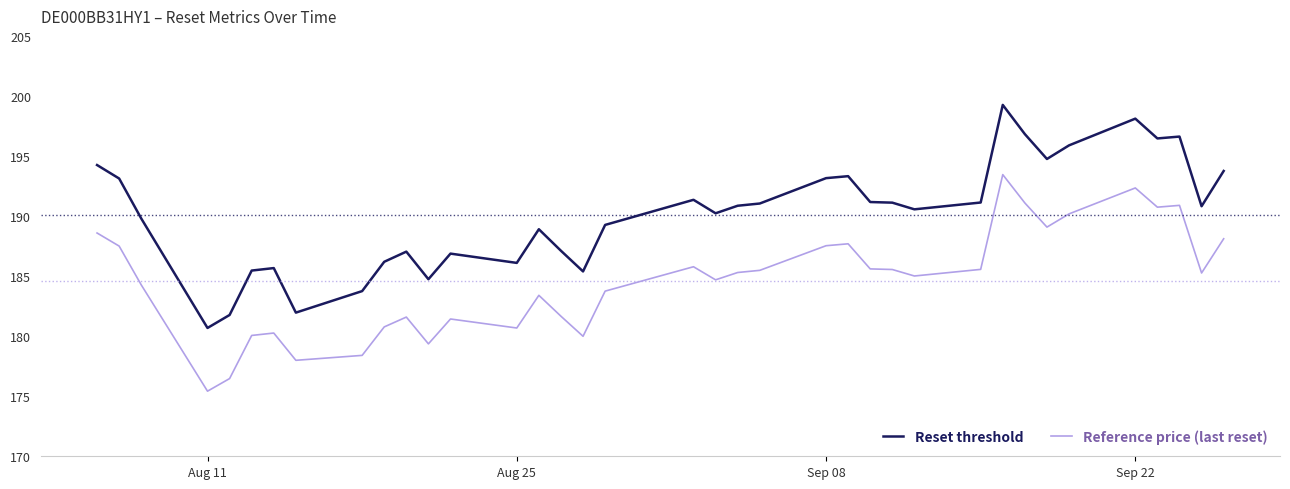

Which series has the widest spread of values?

Reset threshold